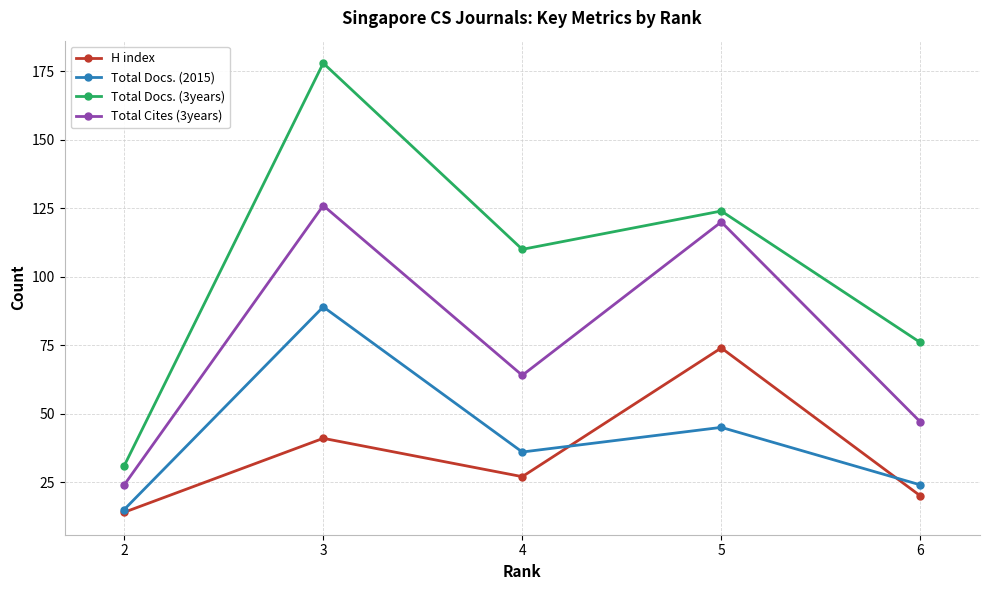

The H index series shows 41 at 3. True or false?

True